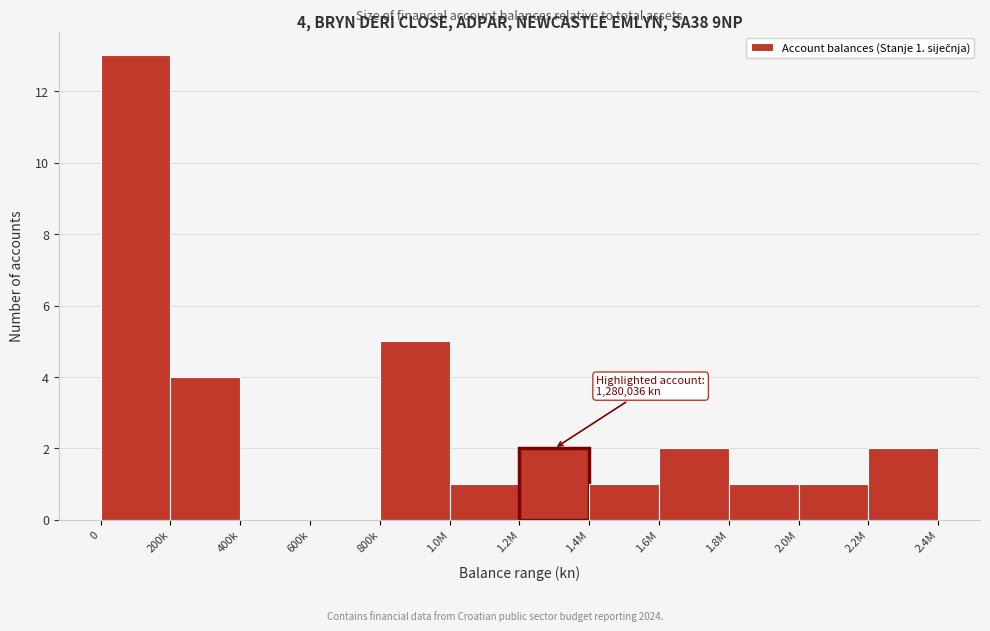

Reading left to right, transcribe all the data shown in this chart.

0=13	200k=4	400k=0	600k=0	800k=5	1.0M=1	1.2M=2	1.4M=1	1.6M=2	1.8M=1	2.0M=1	2.2M=2